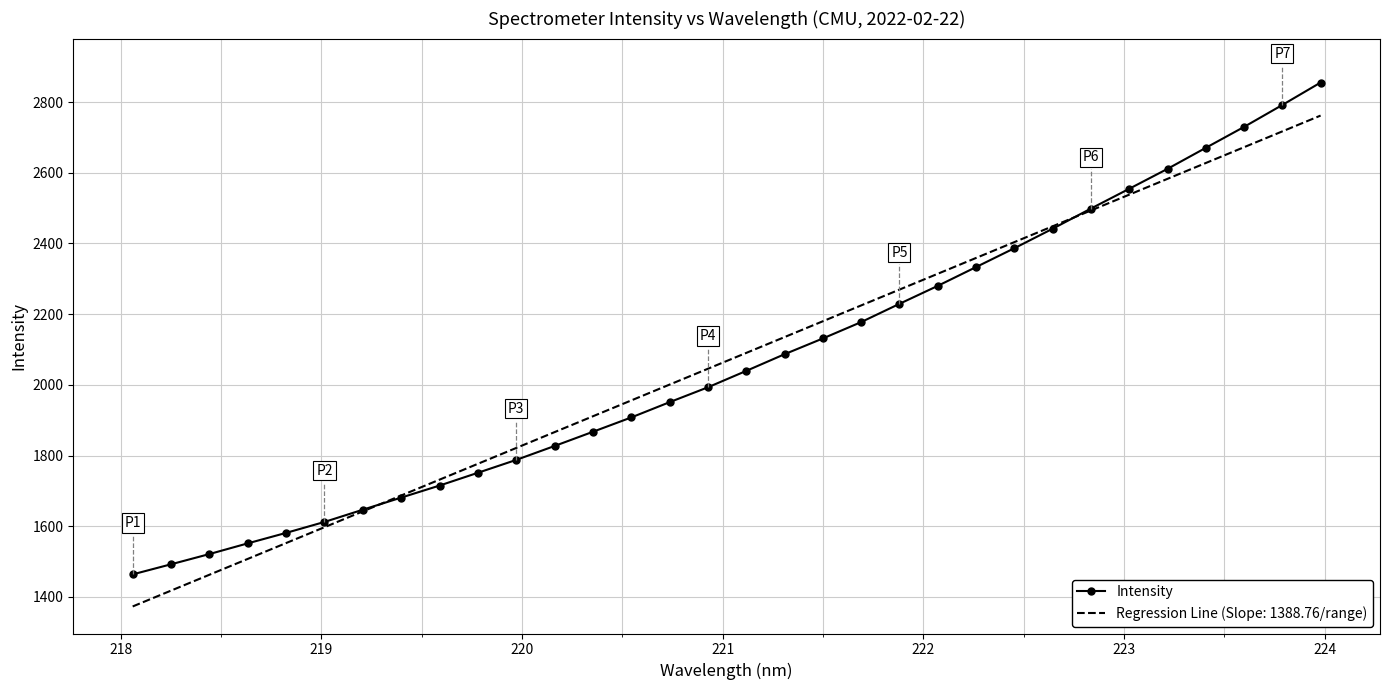

What is the smallest value displayed?

1373.1